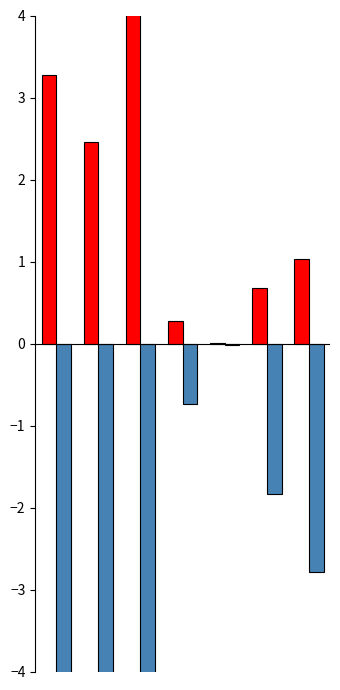

At how many categories does at least one series exceed -13?

7